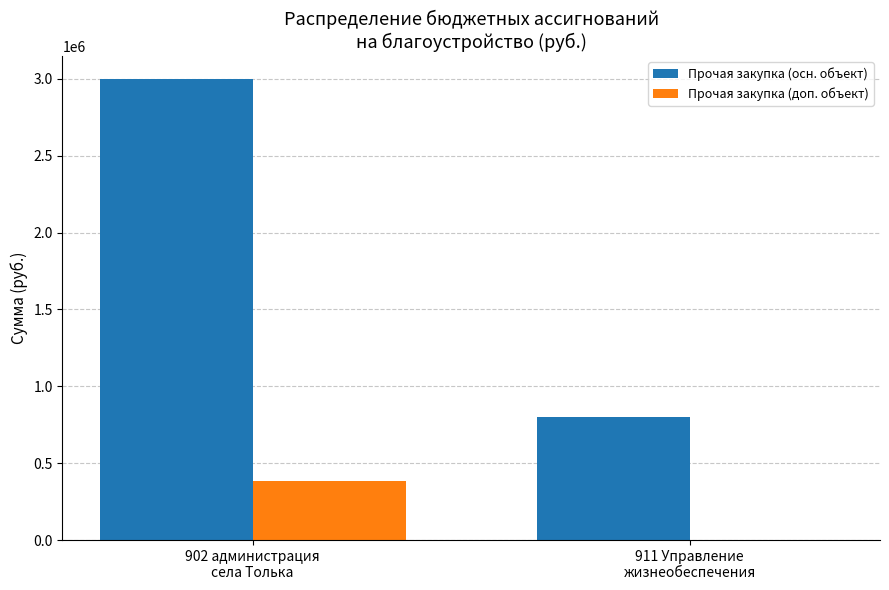

How many groups of bars are there?

2